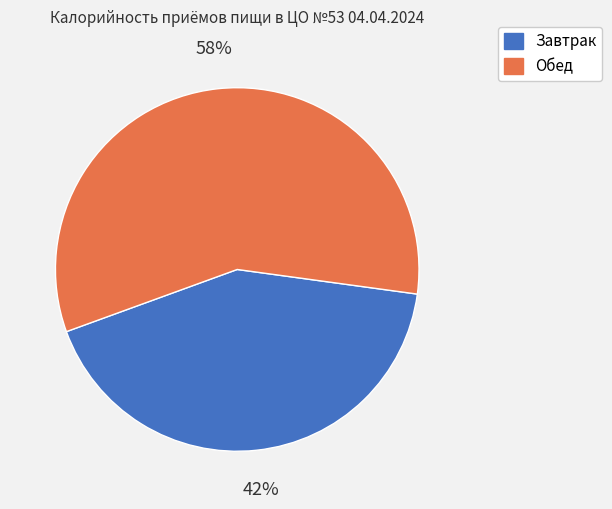

To the nearest percent, what is the combined percentage of Завтрак and Обед?

100%